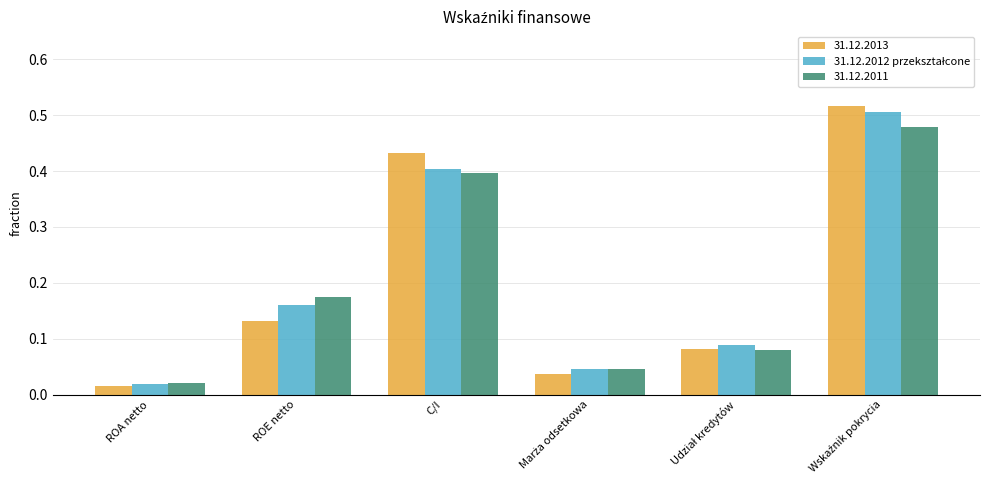

Which category has the lowest value across all series?

ROA netto